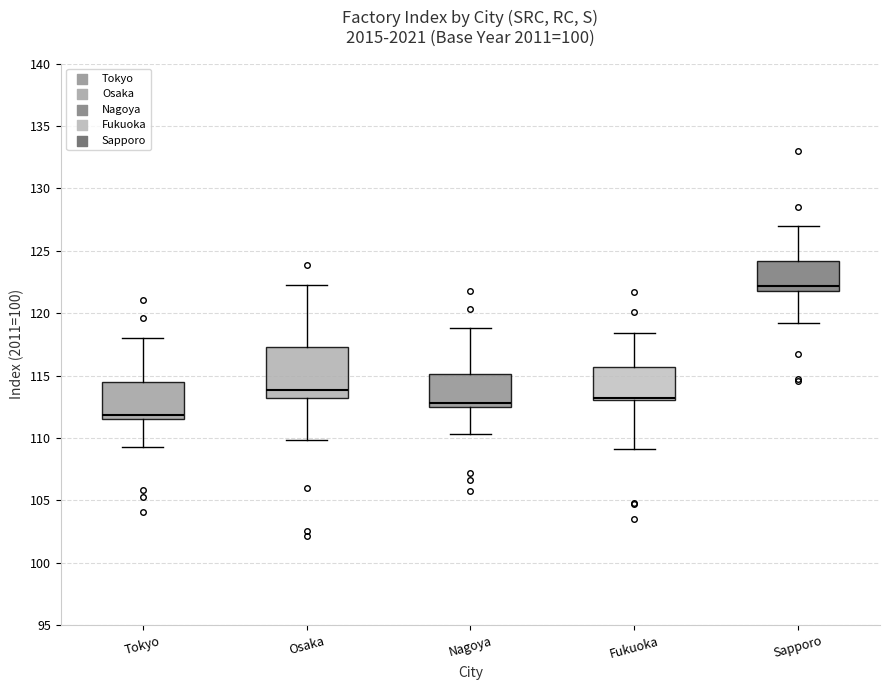

Reading left to right, read every box against the y-axis: the position of its median line, the range the box covers, and the ends of its whiskers. The values are not printed on the chart, so give them approximately, as read against the axis.

Tokyo: median 112.0, box 111.5 to 114.5, whiskers 109.5 to 118.0
Osaka: median 114.0, box 113.0 to 117.5, whiskers 110.0 to 122.0
Nagoya: median 113.0, box 112.5 to 115.0, whiskers 110.5 to 119.0
Fukuoka: median 113.0 (just above the box's lower edge), box 113.0 to 115.5, whiskers 109.0 to 118.5
Sapporo: median 122.0 (just above the box's lower edge), box 122.0 to 124.0, whiskers 119.0 to 127.0